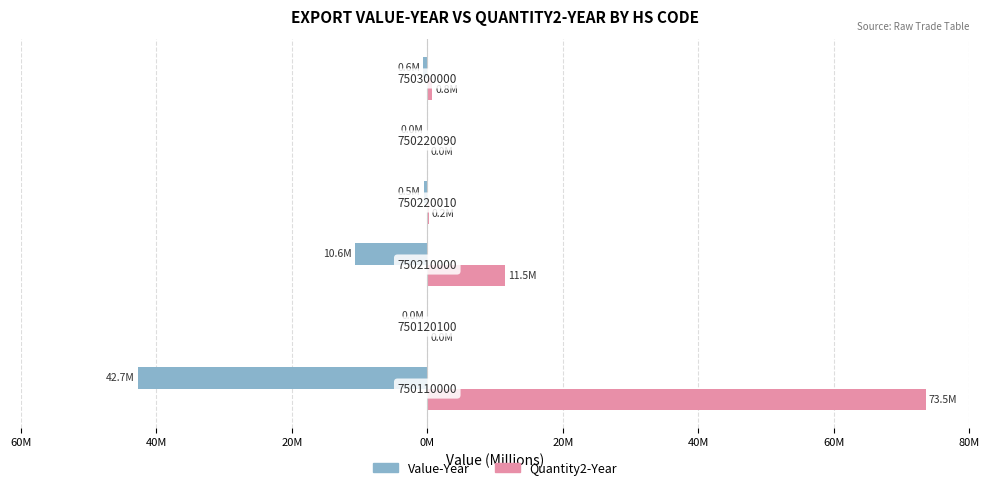

What are all the series names shown in the legend?

Value-Year, Quantity2-Year